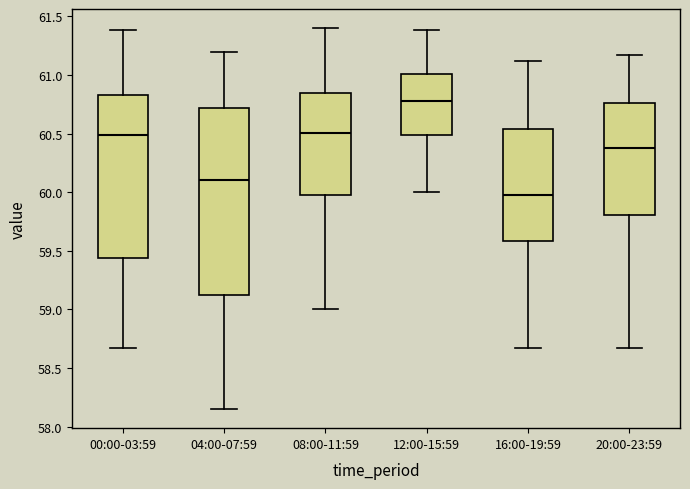

Which box is the tallest, from its lower edge to its upper edge?

04:00-07:59